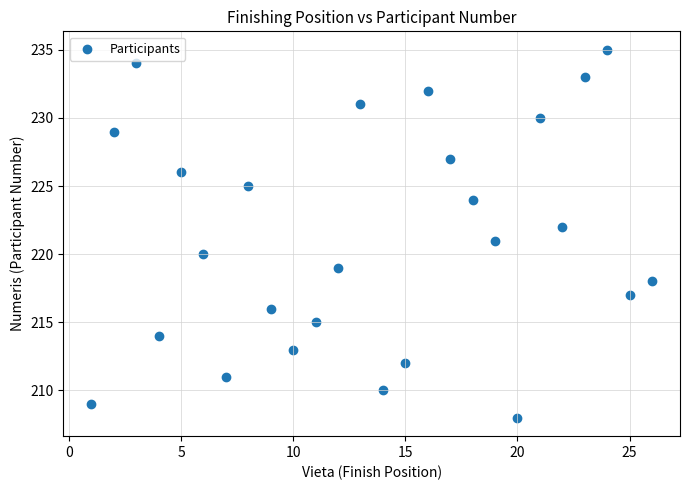

What is the range of Y values (max minus min)?

27